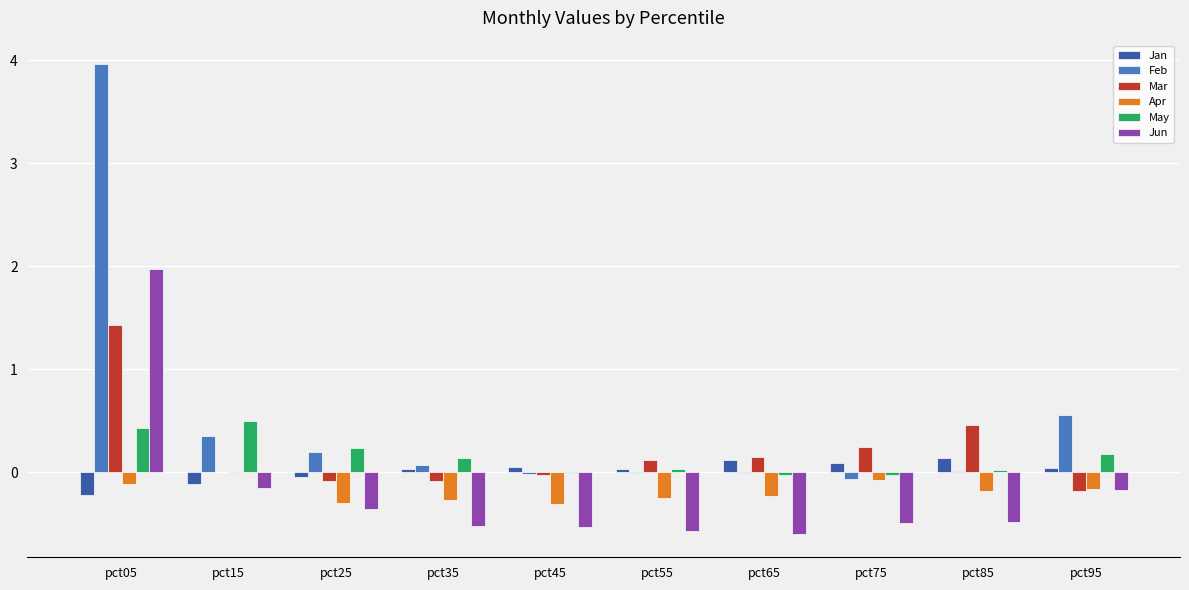

The Jan series shows 0.1 at pct75. True or false?

True